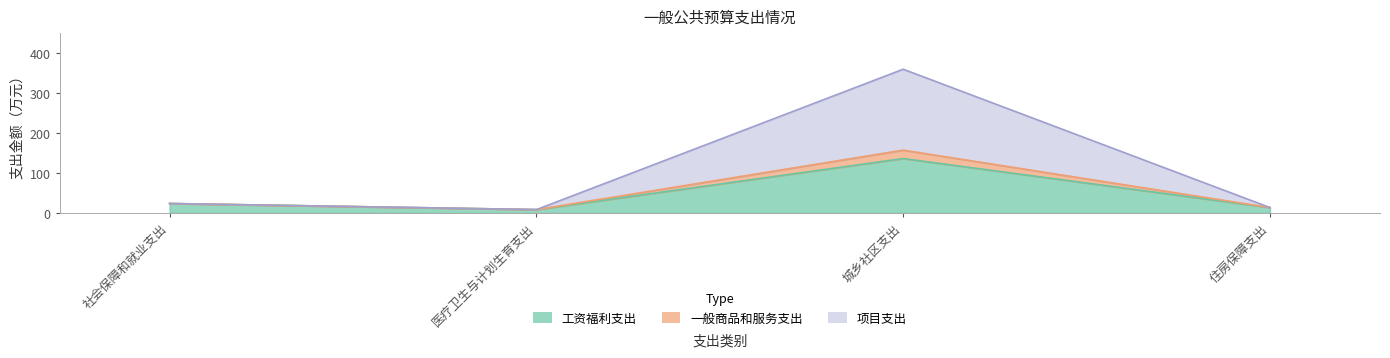

How many values in the 一般商品和服务支出 series are below 23?

2